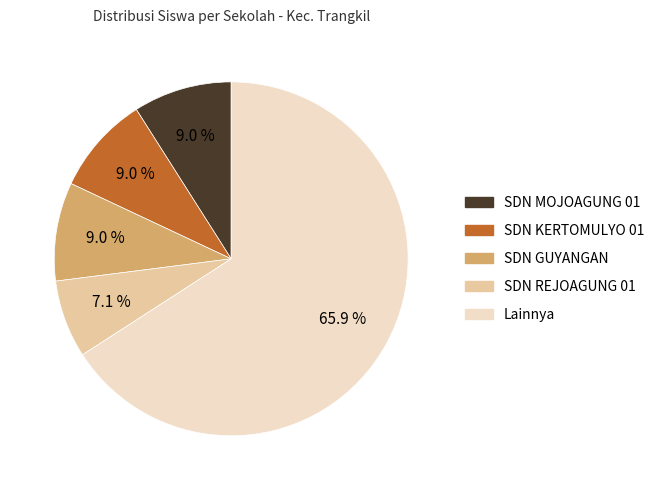

Is there any slice that represents more than half of the pie?

Yes